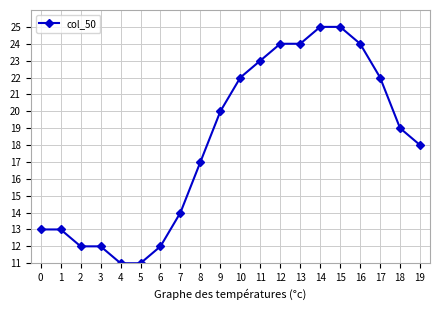

The value at 12 is 24. True or false?

True